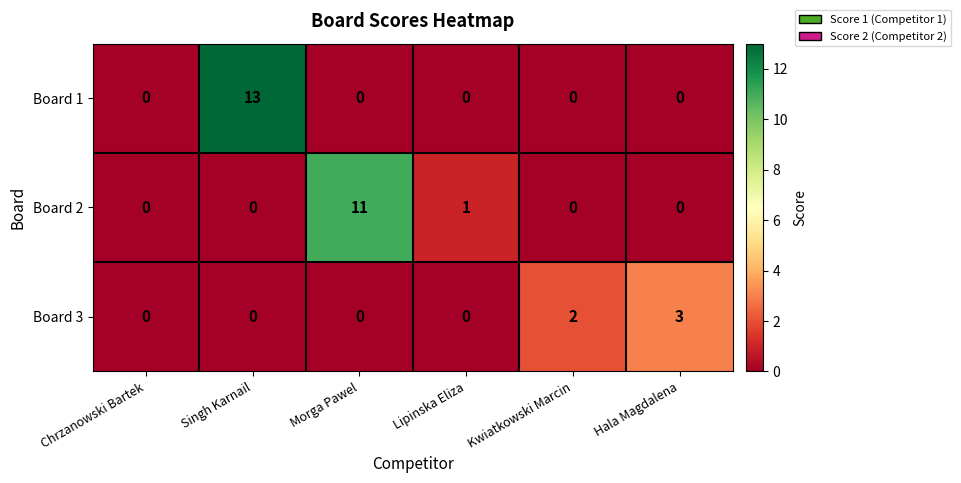

Count the number of categories in the chart.

6